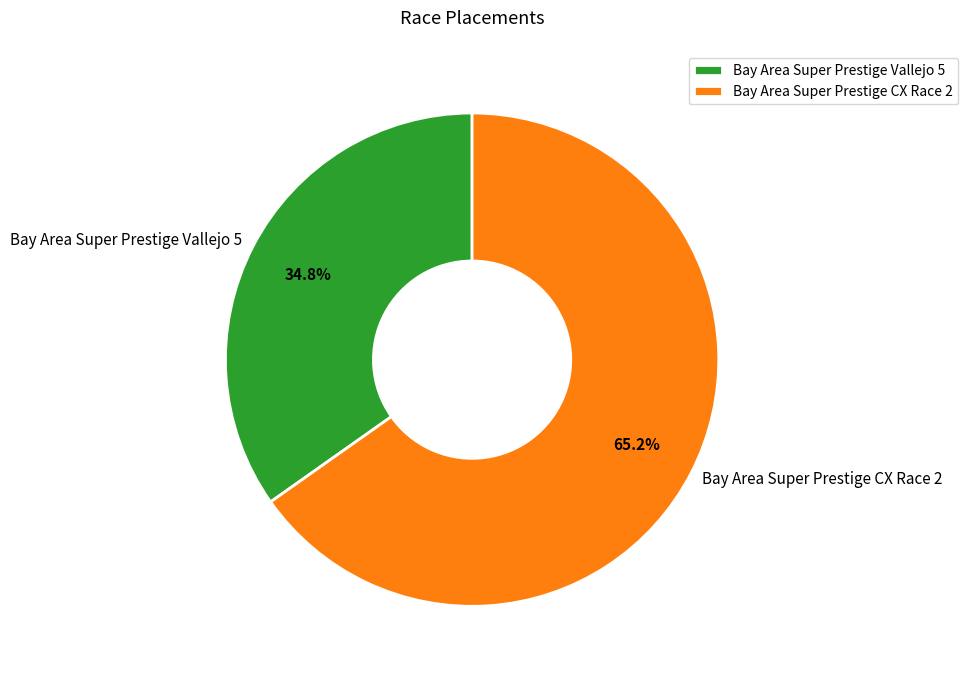

To the nearest percent, what portion does Bay Area Super Prestige Vallejo 5 represent?

35%